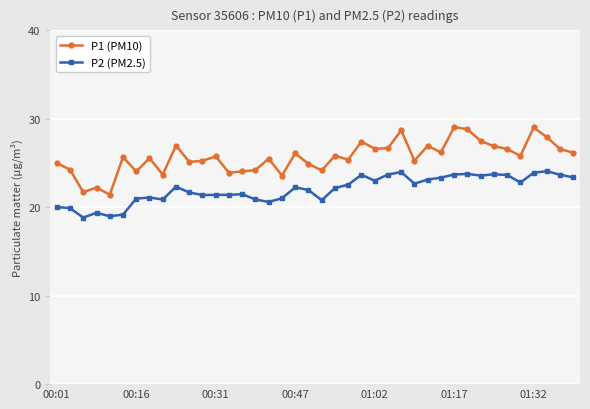

What are all the series names shown in the legend?

P1 (PM10), P2 (PM2.5)